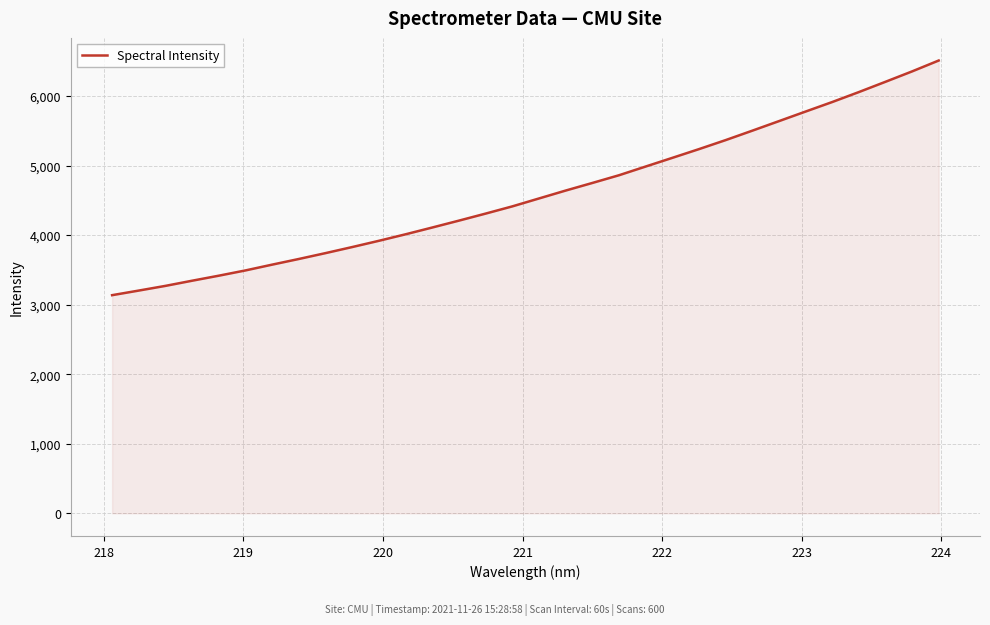

What is the minimum value shown in the chart?

3136.7